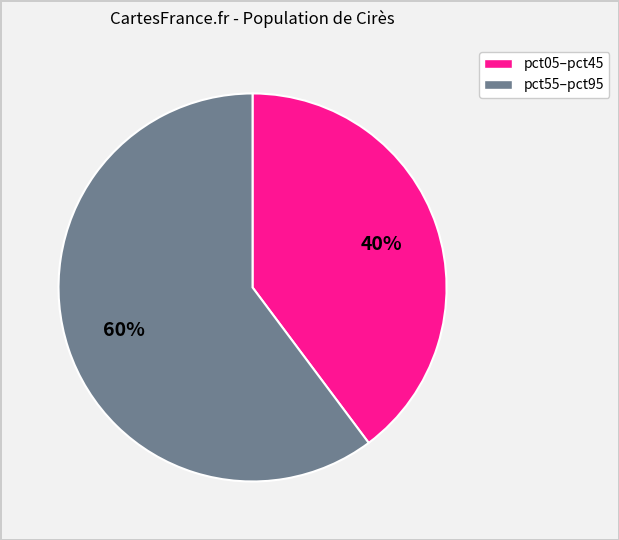

How many segments does this pie chart have?

2